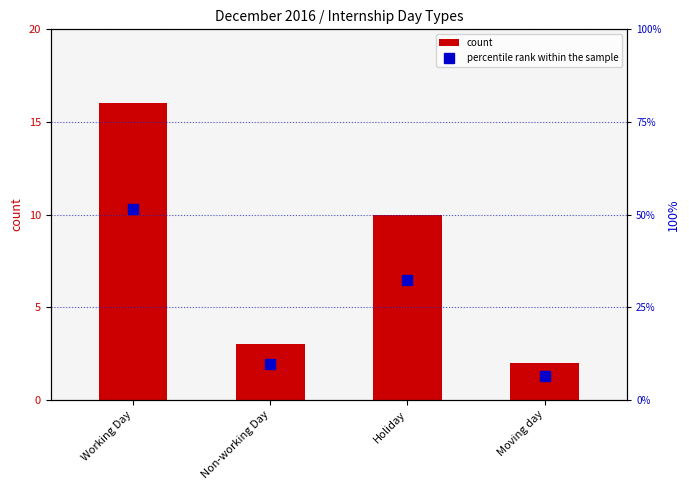

What is the difference between the maximum and minimum values in the percentile rank within the sample series?

45.2